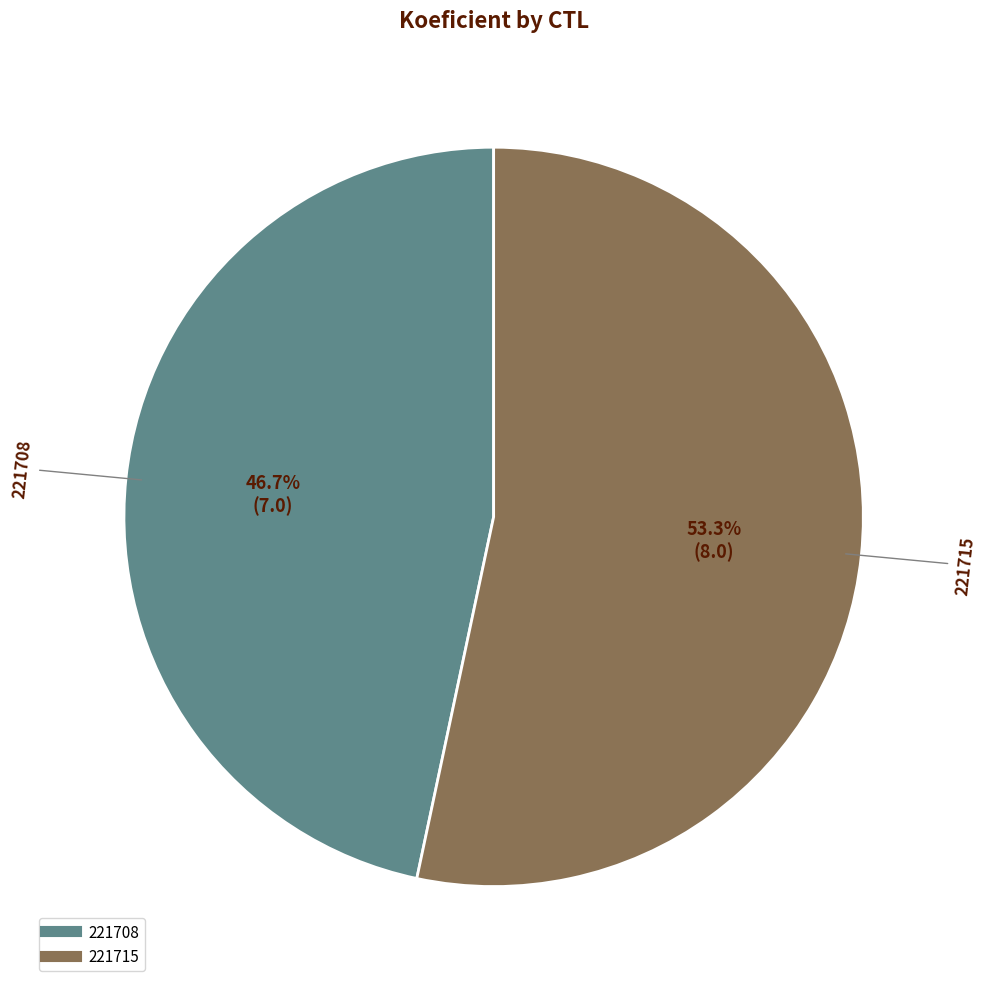

Which has a higher value, 221708 or 221715?

221715